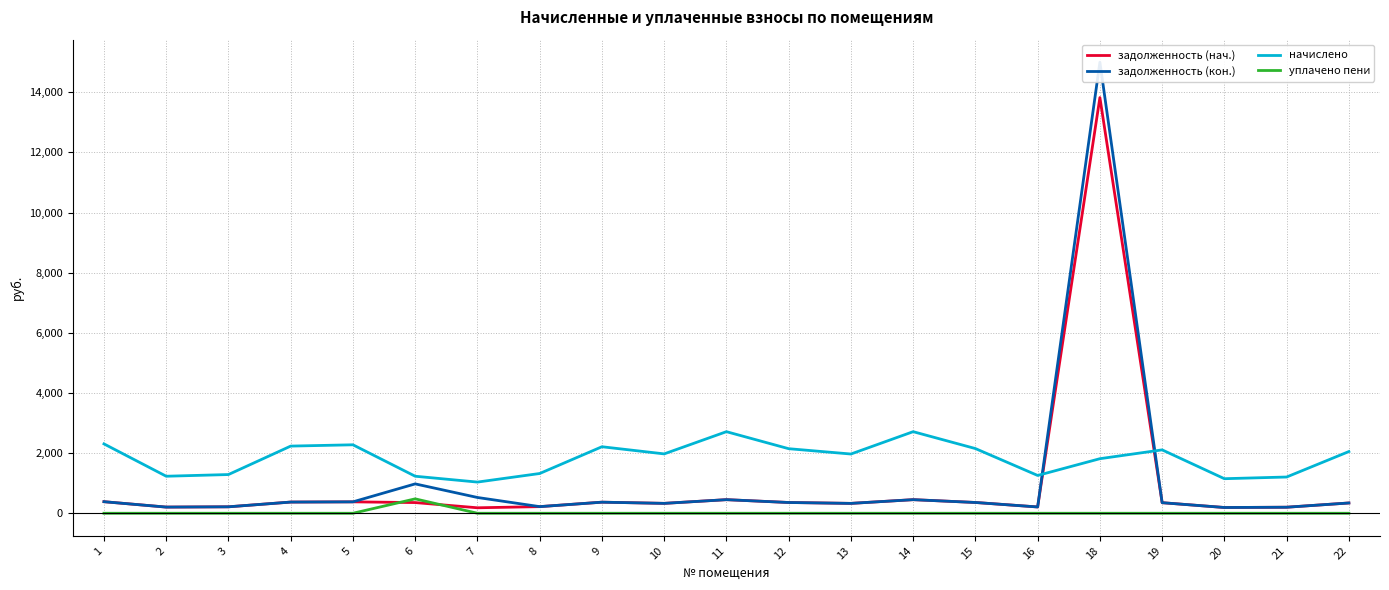

How many data points in начислено are above 1974?

11